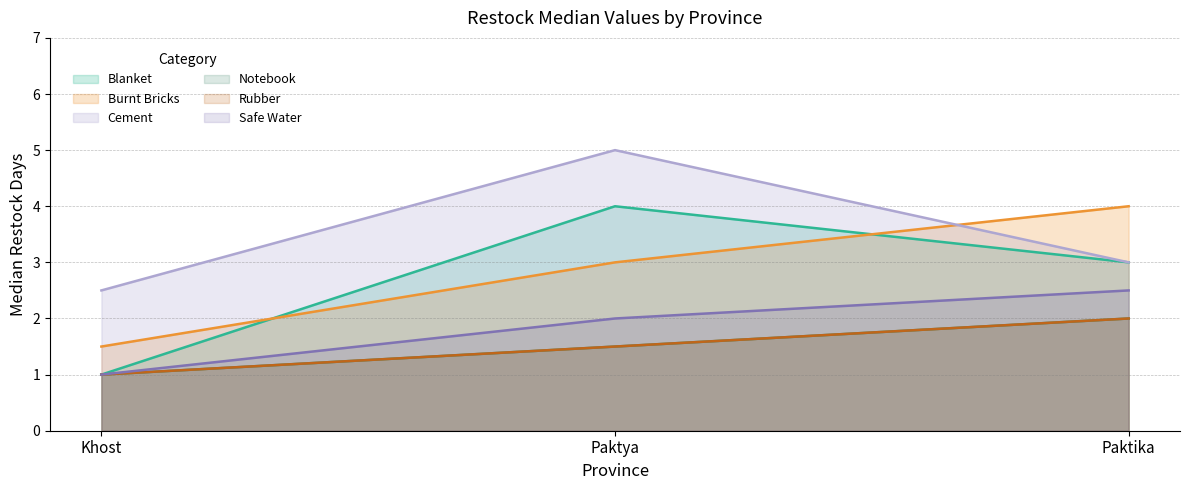

Is the value of re_stock_notebook_median at Khost greater than the value of re_stock_safe_water_median at Paktika?

No